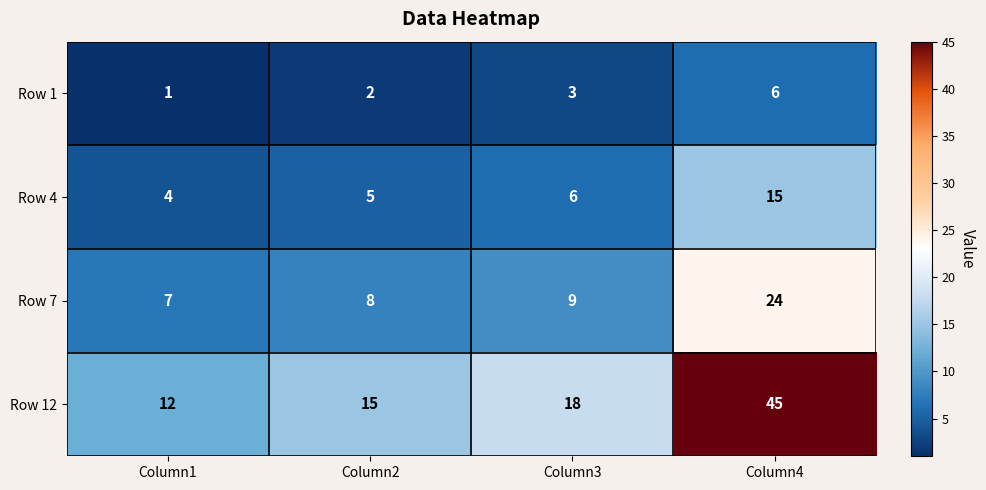

How many series are shown in this chart?

4